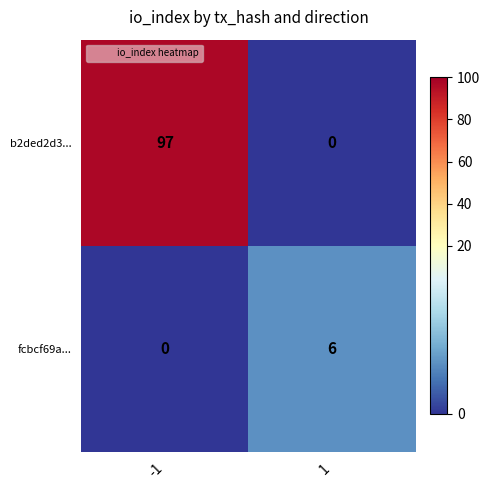

What is the difference between the maximum and minimum values in the b2ded2d3... series?

97